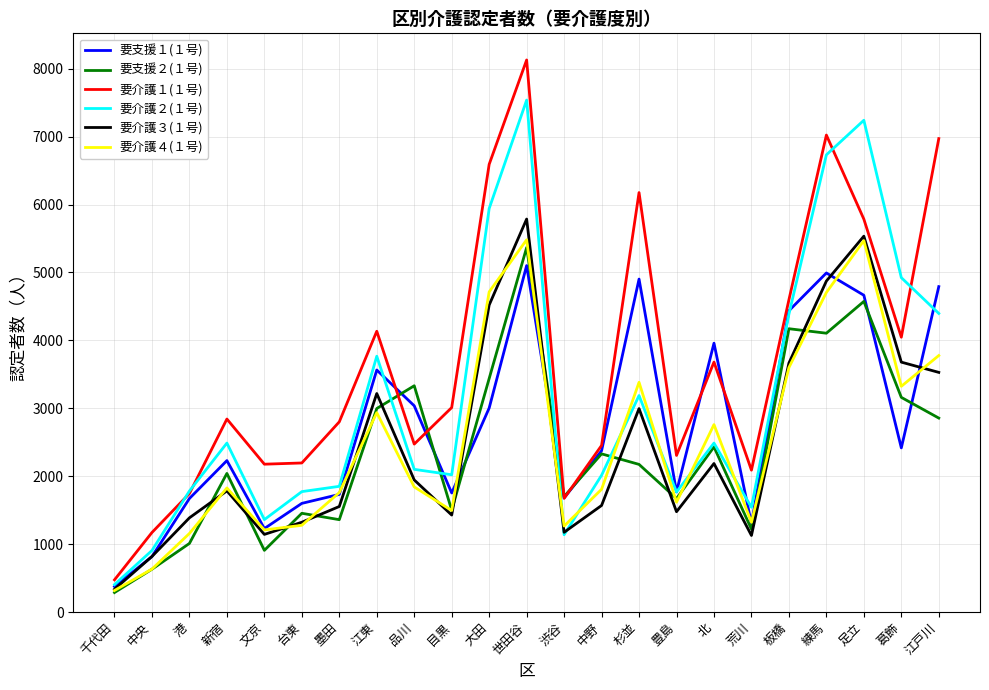

Which series changed the most between 港 and 目黒?

要介護１(１号)